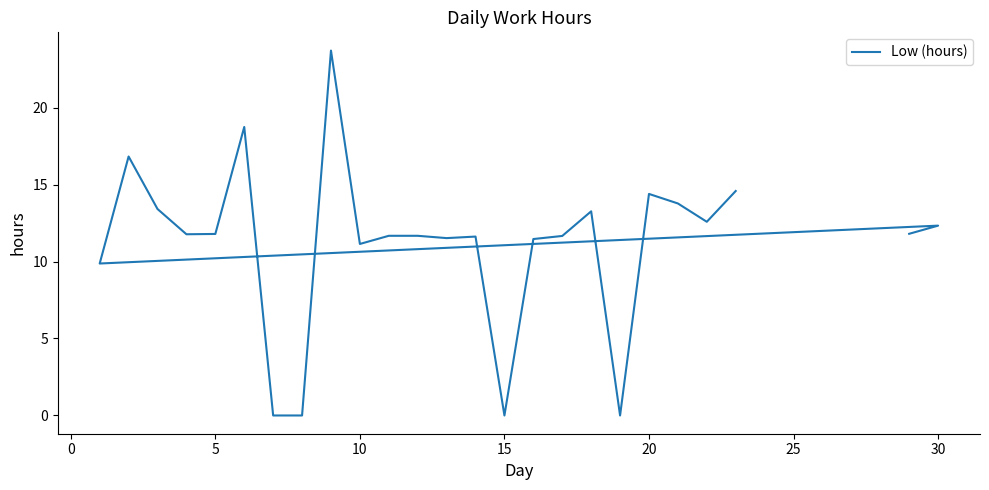

What is the ratio of the value at 18 to the value at 0?

0.9